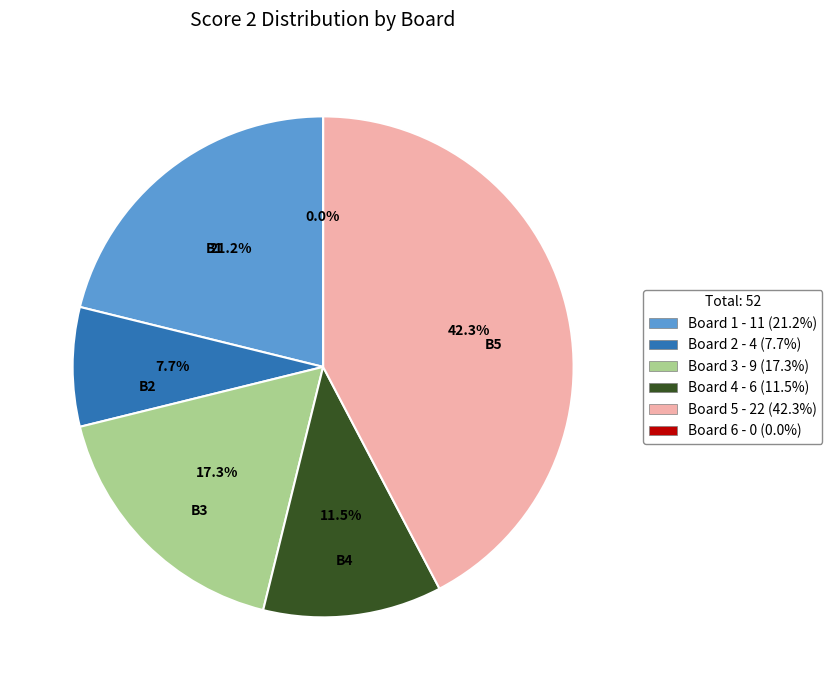

Count the number of slices in the pie.

6